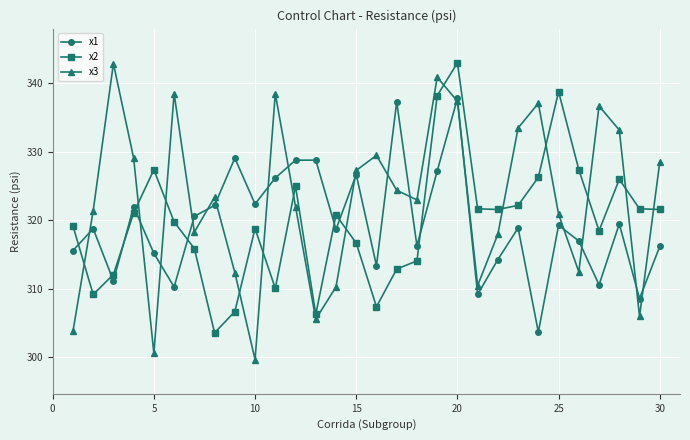

What are all the series names shown in the legend?

x1, x2, x3